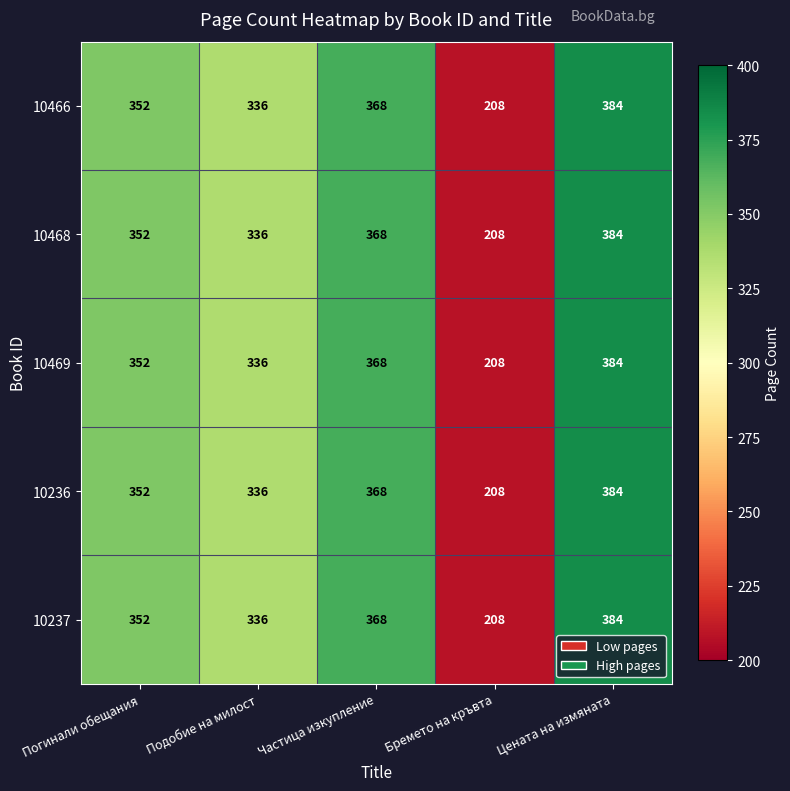

Reading right to left, transcribe all the data shown in this chart.

10466: 384	208	368	336	352
10468: 384	208	368	336	352
10469: 384	208	368	336	352
10236: 384	208	368	336	352
10237: 384	208	368	336	352